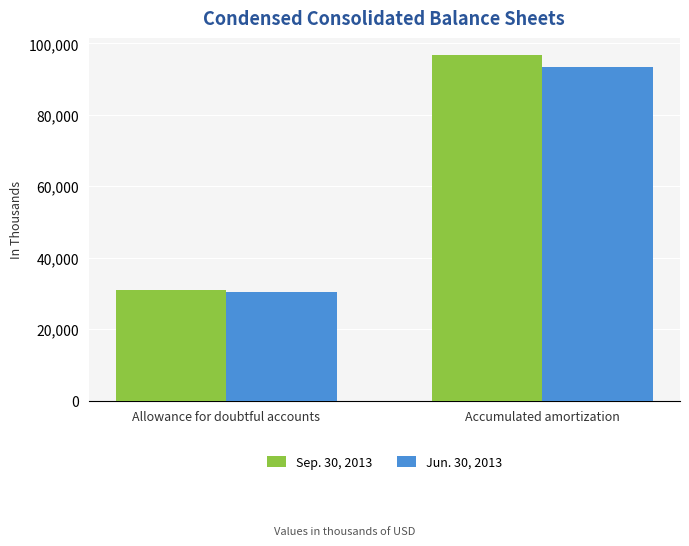

At which label does Sep. 30, 2013 reach its minimum?

Allowance for doubtful accounts